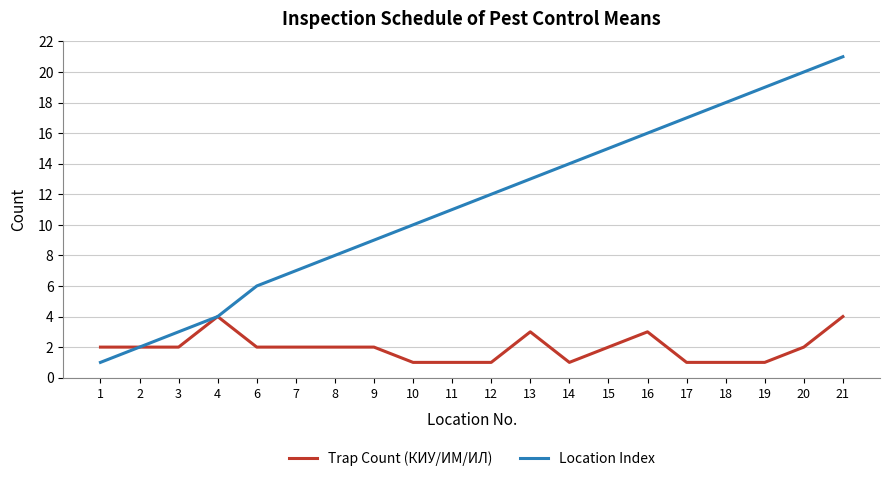

What are all the series names shown in the legend?

Trap Count (КИУ/ИМ/ИЛ), Location Index